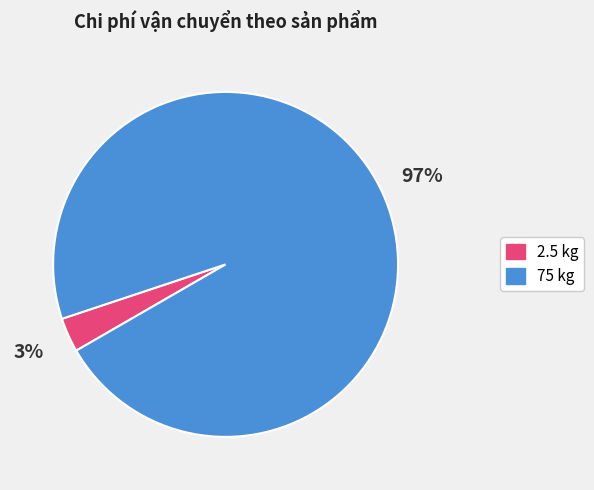

Is it true that 75 kg is 85% of the pie?

False